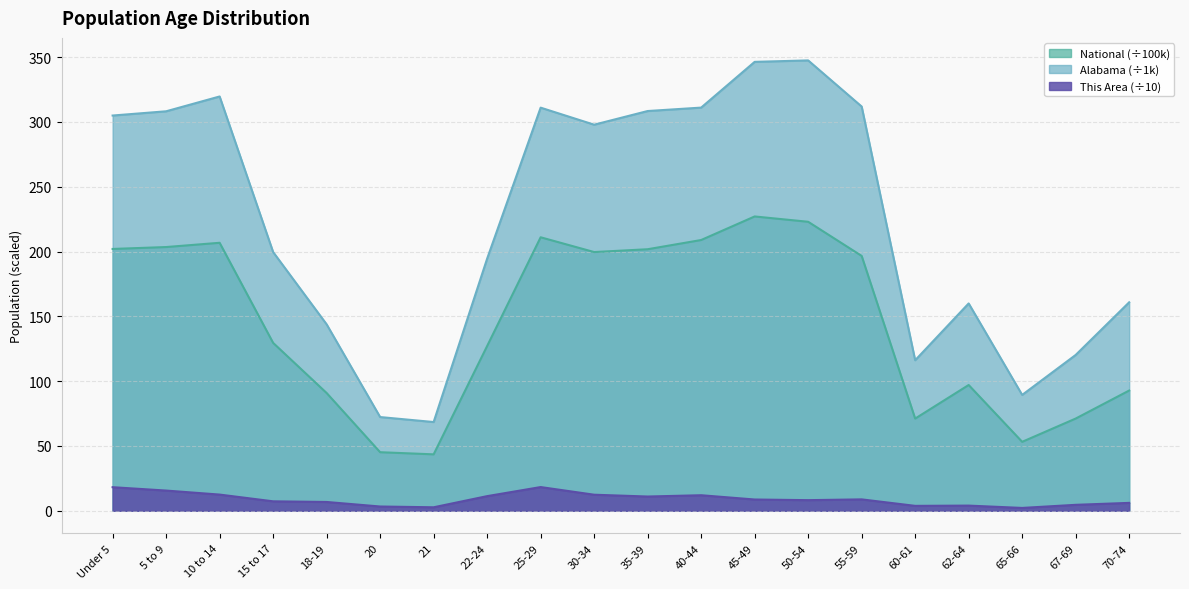

At 35-39, list the series in order from smallest to largest.

This Area (÷10), National (÷100k), Alabama (÷1k)